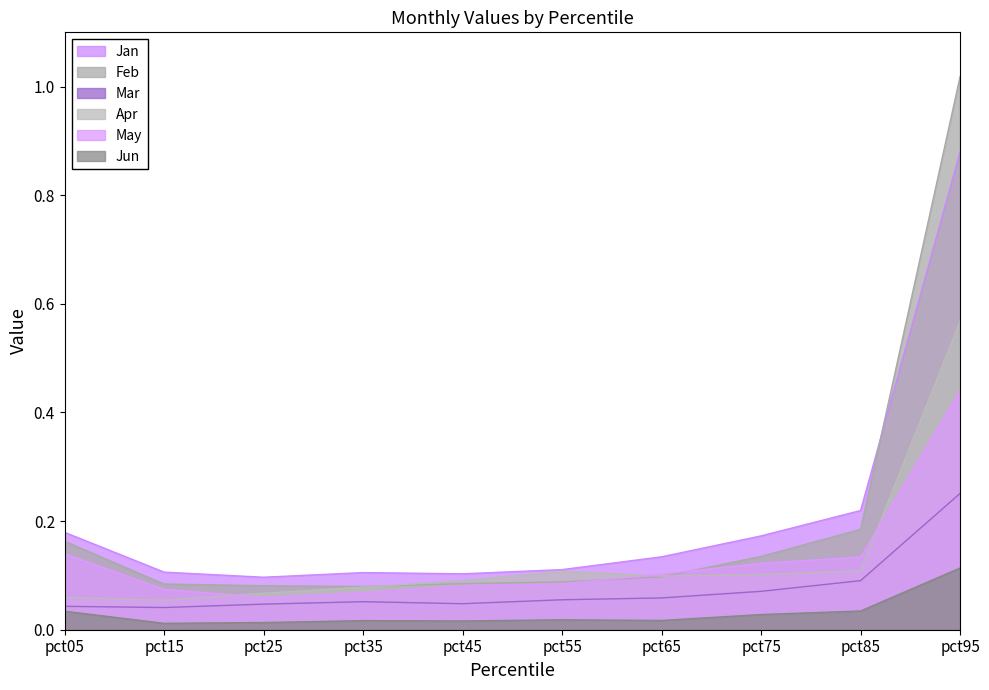

What is the average value of the Jan series?

0.2